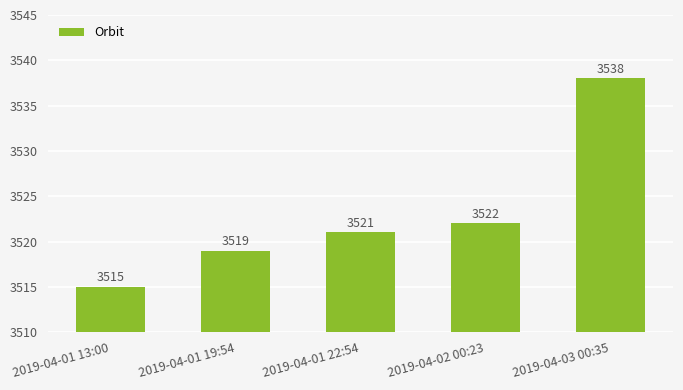

What position from the right is 2019-04-01 19:54?

4